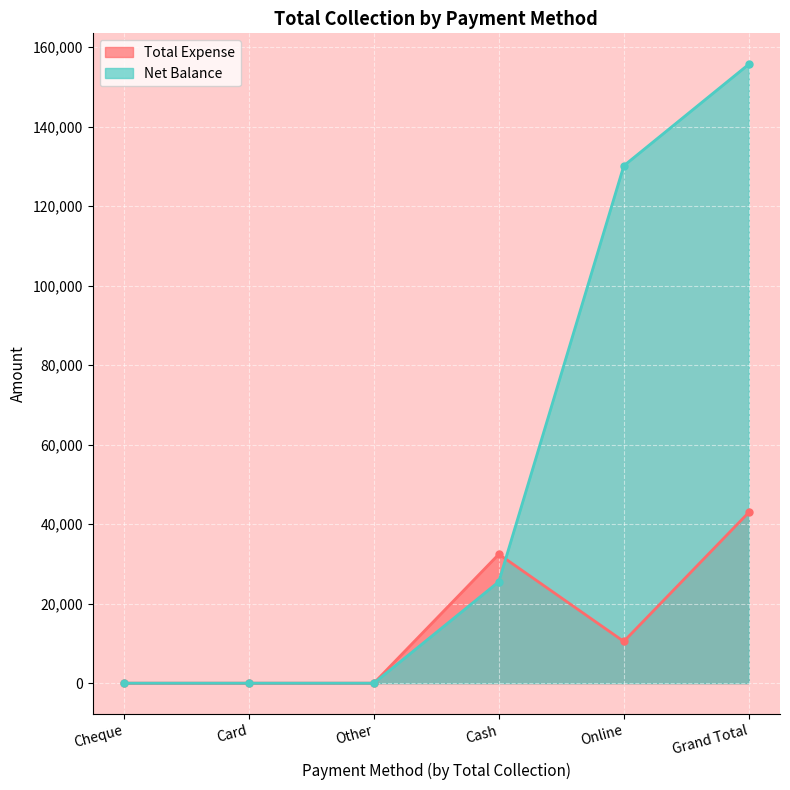

Reading left to right, list all the values displayed in this chart.

Total Expense: 0	0	0	32455	10499	42954
Net Balance: 0	0	0	25537	130182	155719